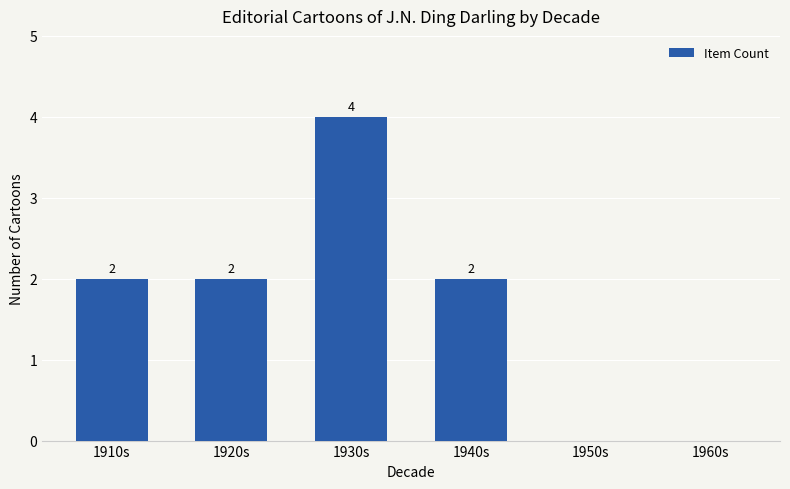

Reading left to right, list all the values displayed in this chart.

2	2	4	2	0	0